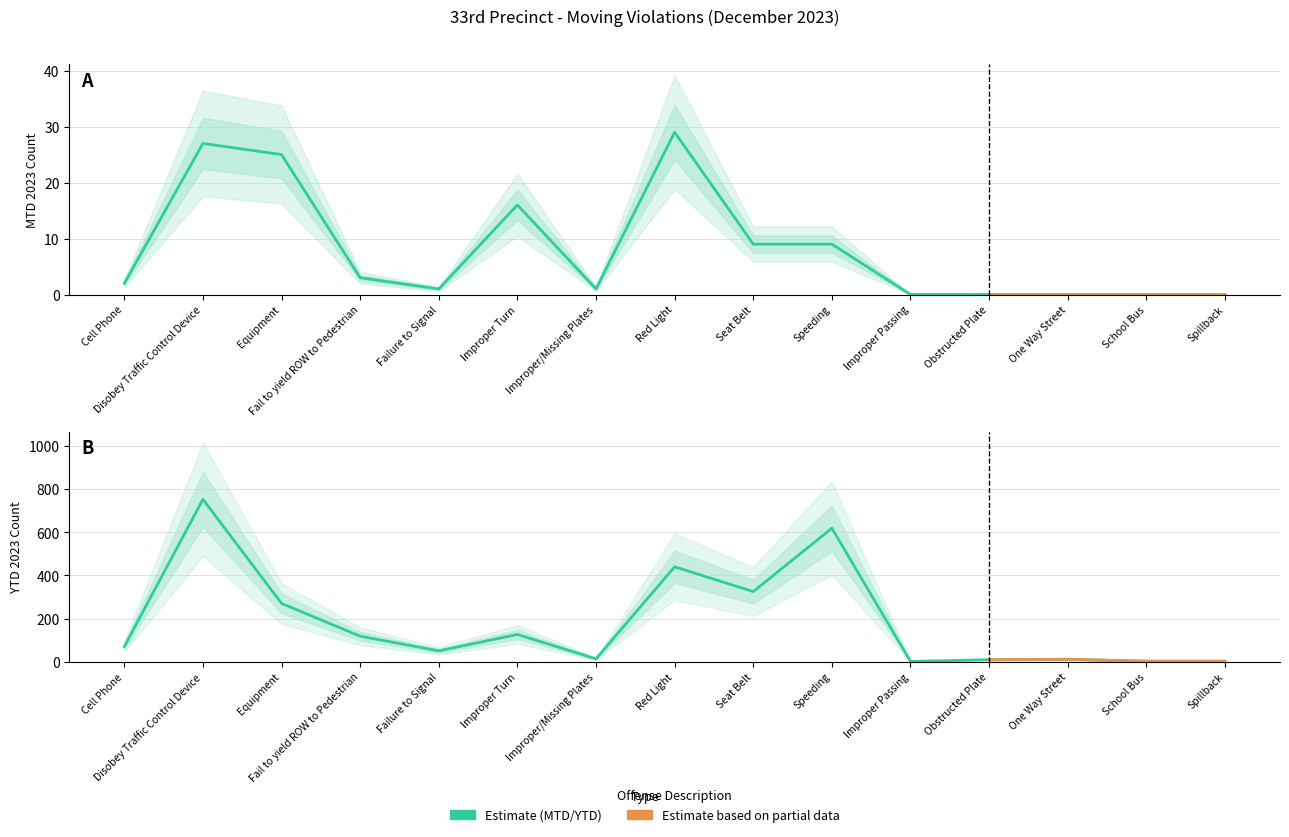

How many positive values does the MTD 2023 series have?

10